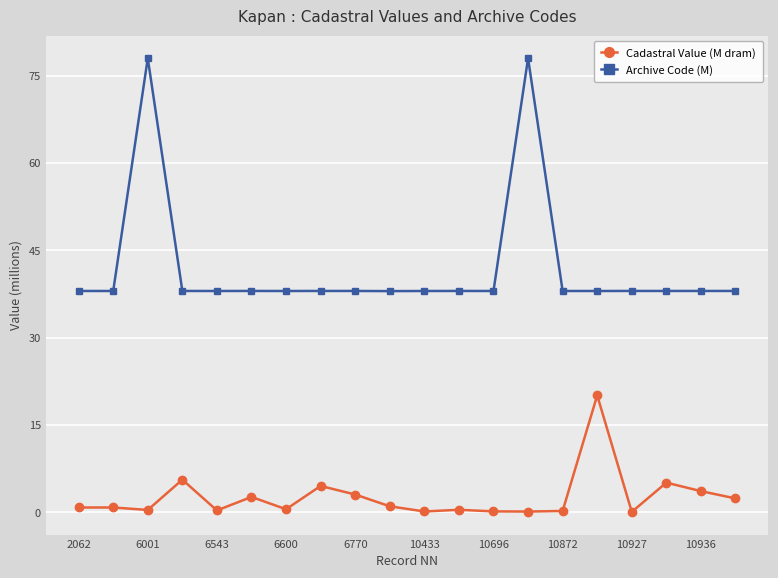

What is the value of the Cadastral Value (M dram) point at the 20th from the left?

2.4